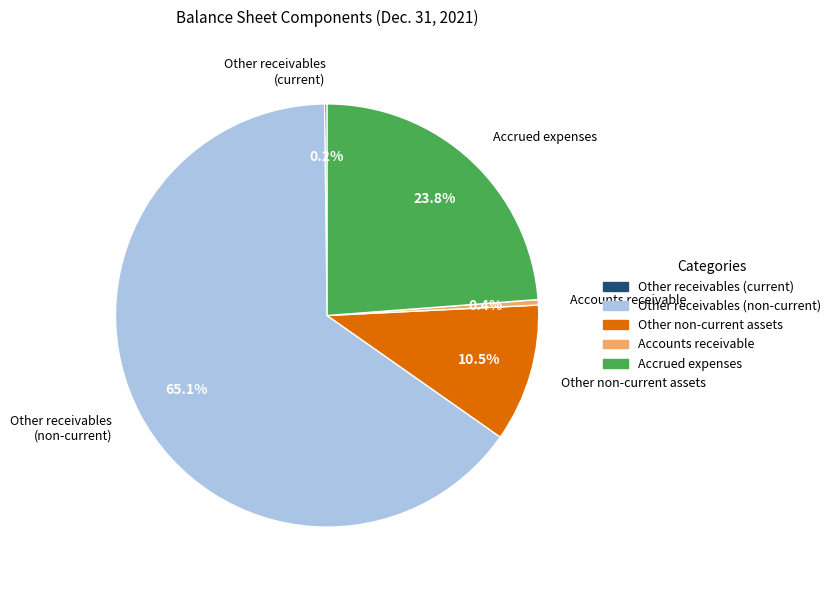

What is the largest slice in the pie chart?

Other receivables (non-current)